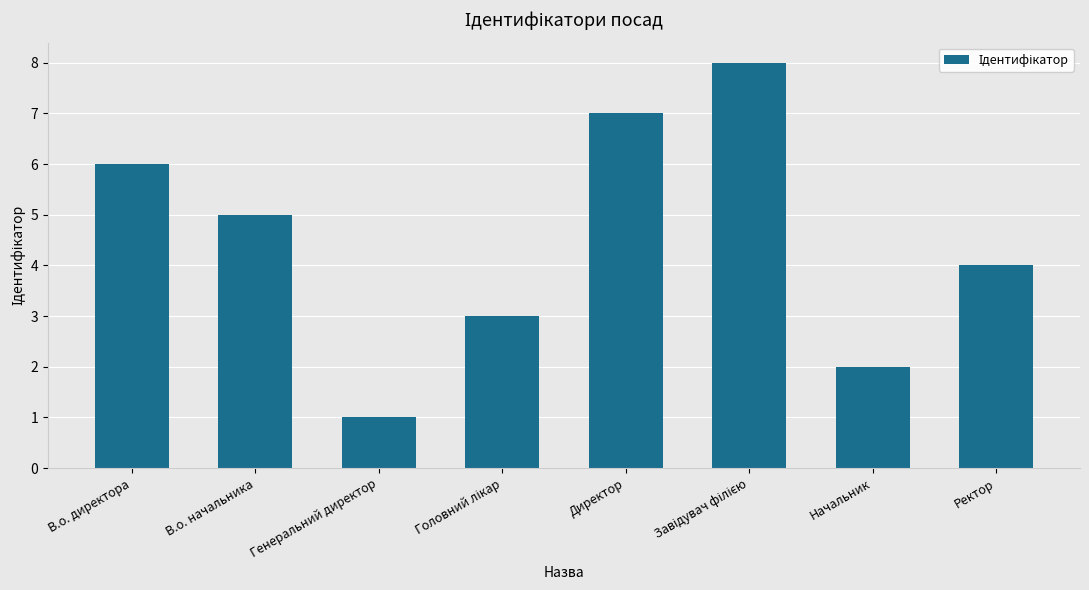

What is the change in value from Директор to Начальник?

-5